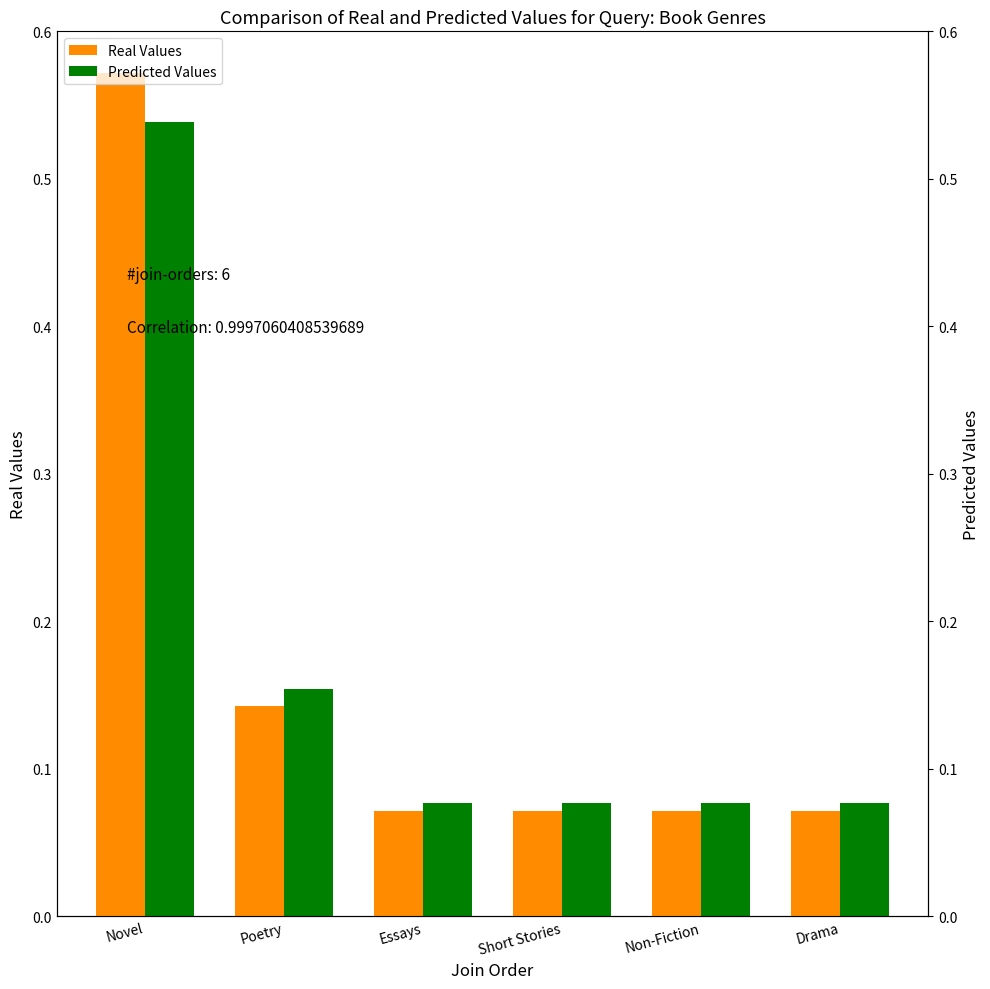

Reading right to left, list all the values displayed in this chart.

Real Values: 0.1	0.1	0.1	0.1	0.1	0.6
Predicted Values: 0.1	0.1	0.1	0.1	0.2	0.5